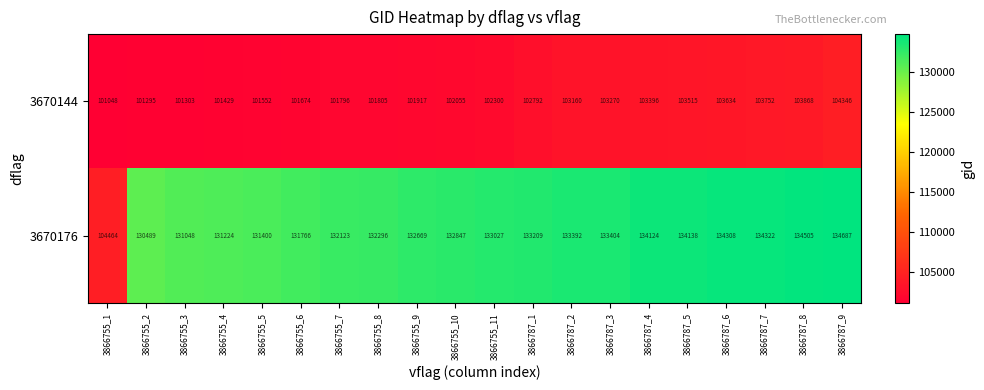

Which series has the largest range (max minus min)?

3670176